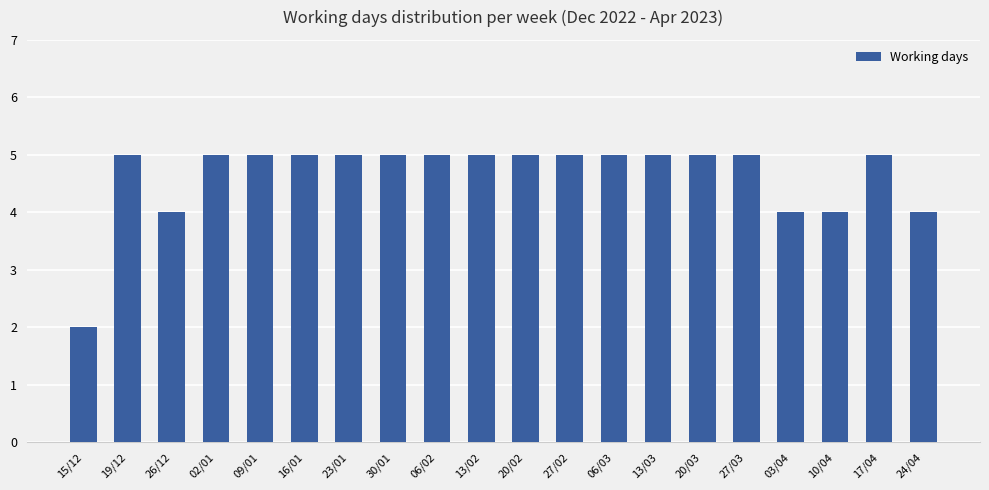

Reading left to right, what are all the values shown in this chart?

2	5	4	5	5	5	5	5	5	5	5	5	5	5	5	5	4	4	5	4